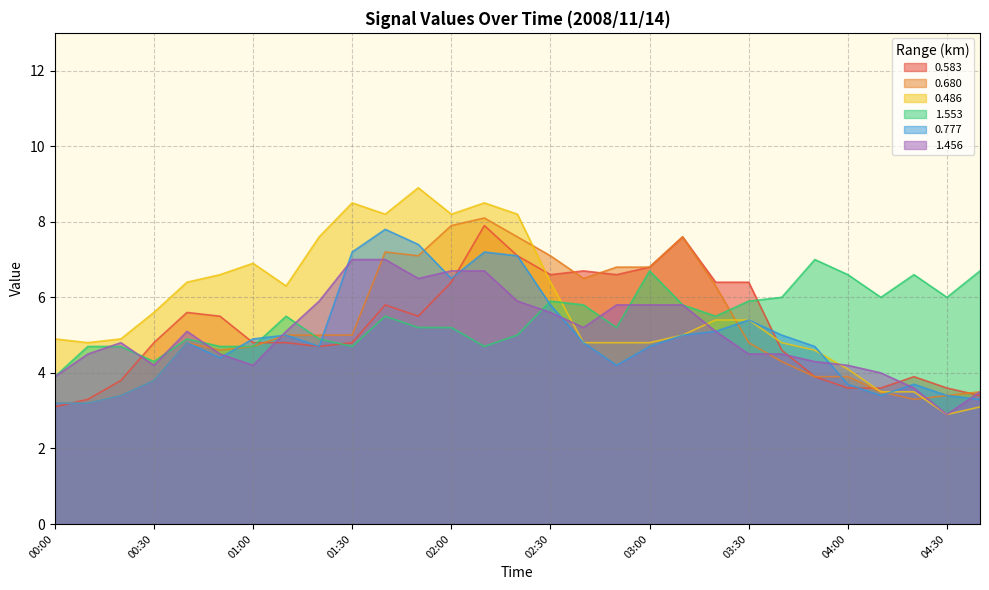

What position from the right is 00:20?

27